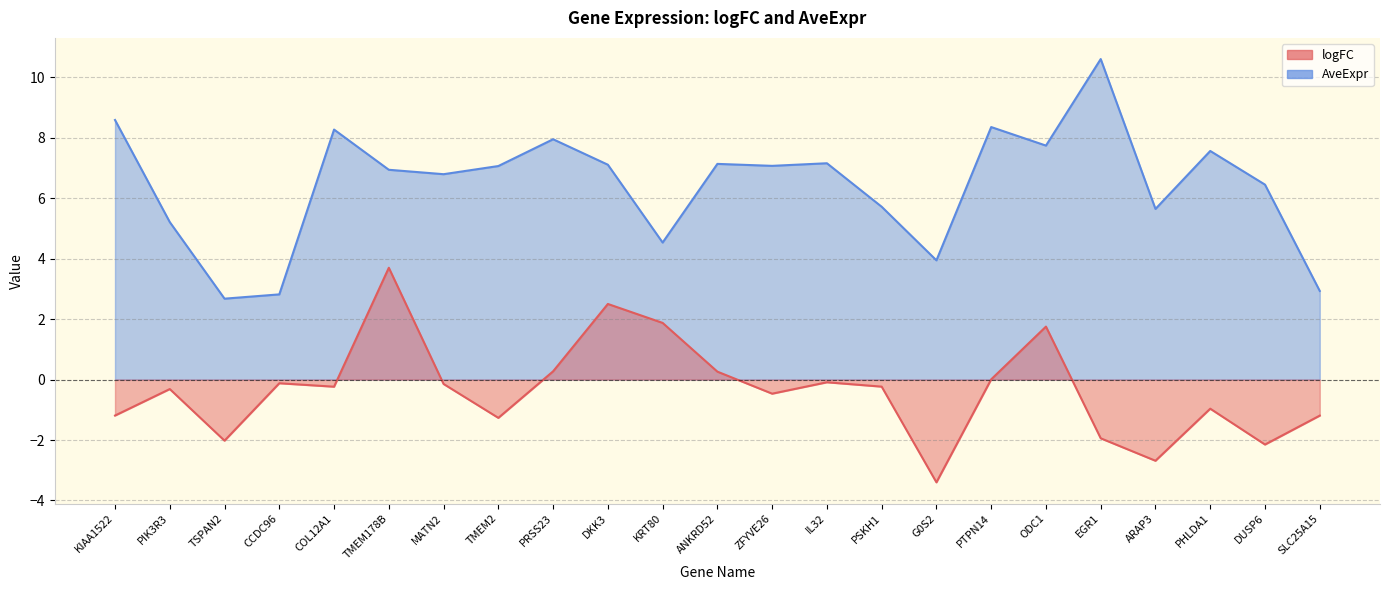

True or false: logFC has a value of 2.5 at DKK3.

True